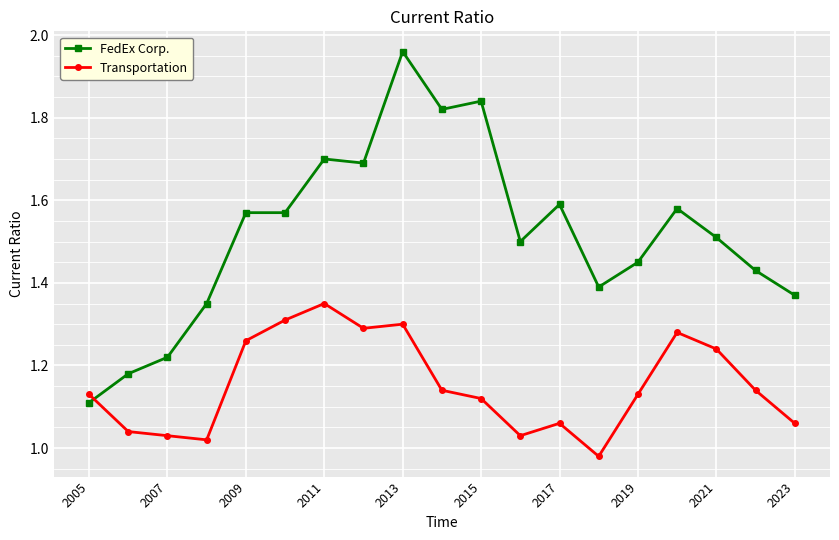

Which series has the largest range (max minus min)?

FedEx Corp.